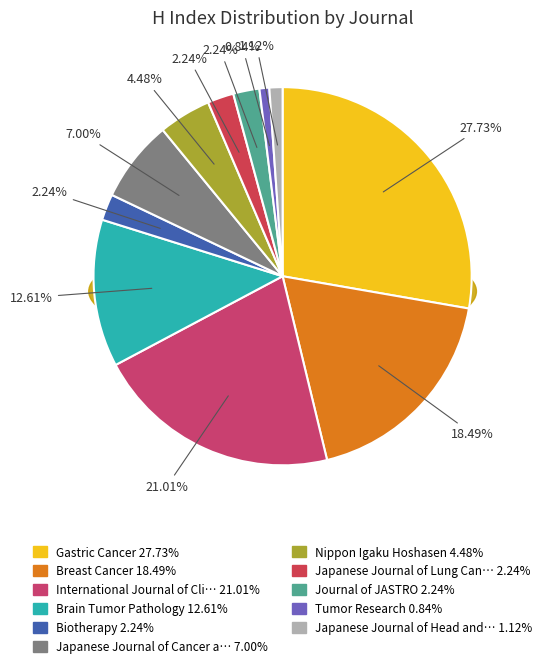

The Brain Tumor Pathology slice represents 13% of the pie. True or false?

True